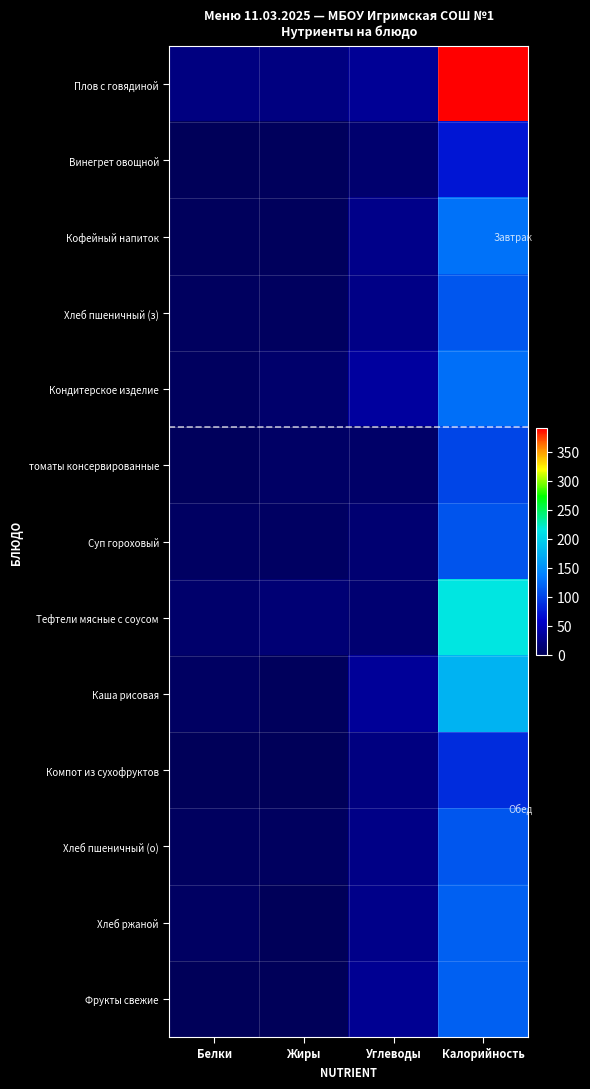

Reading right to left, transcribe all the data shown in this chart.

Плов с говядиной: Калорийность=390.7	Углеводы=31.6	Жиры=20.5	Белки=19.9
Винегрет овощной: Калорийность=72.4	Углеводы=10.7	Жиры=2.6	Белки=1.5
Кофейный напиток: Калорийность=129.6	Углеводы=25.0	Жиры=2.3	Белки=2.3
Хлеб пшеничный (з): Калорийность=111.5	Углеводы=23.4	Жиры=3.5	Белки=3.5
Кондитерское изделие: Калорийность=127.2	Углеводы=36.4	Жиры=9.4	Белки=4.2
томаты консервированные: Калорийность=101.0	Углеводы=8.5	Жиры=6.5	Белки=2.3
Суп гороховый: Калорийность=111.1	Углеводы=12.3	Жиры=4.7	Белки=4.9
Тефтели мясные с соусом: Калорийность=216.3	Углеводы=12.2	Жиры=13.9	Белки=10.5
Каша рисовая: Калорийность=176.9	Углеводы=33.5	Жиры=2.5	Белки=5.0
Компот из сухофруктов: Калорийность=85.7	Углеводы=21.2	Жиры=0.0	Белки=0.0
Хлеб пшеничный (о): Калорийность=111.5	Углеводы=23.4	Жиры=3.5	Белки=3.5
Хлеб ржаной: Калорийность=118.4	Углеводы=25.1	Жиры=0.9	Белки=5.0
Фрукты свежие: Калорийность=118.4	Углеводы=29.3	Жиры=0.0	Белки=0.3